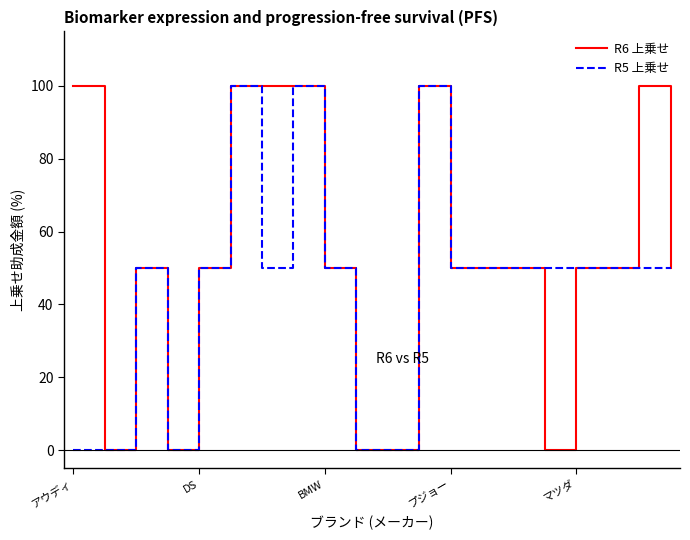

What is the maximum value for R6 上乗せ?

100